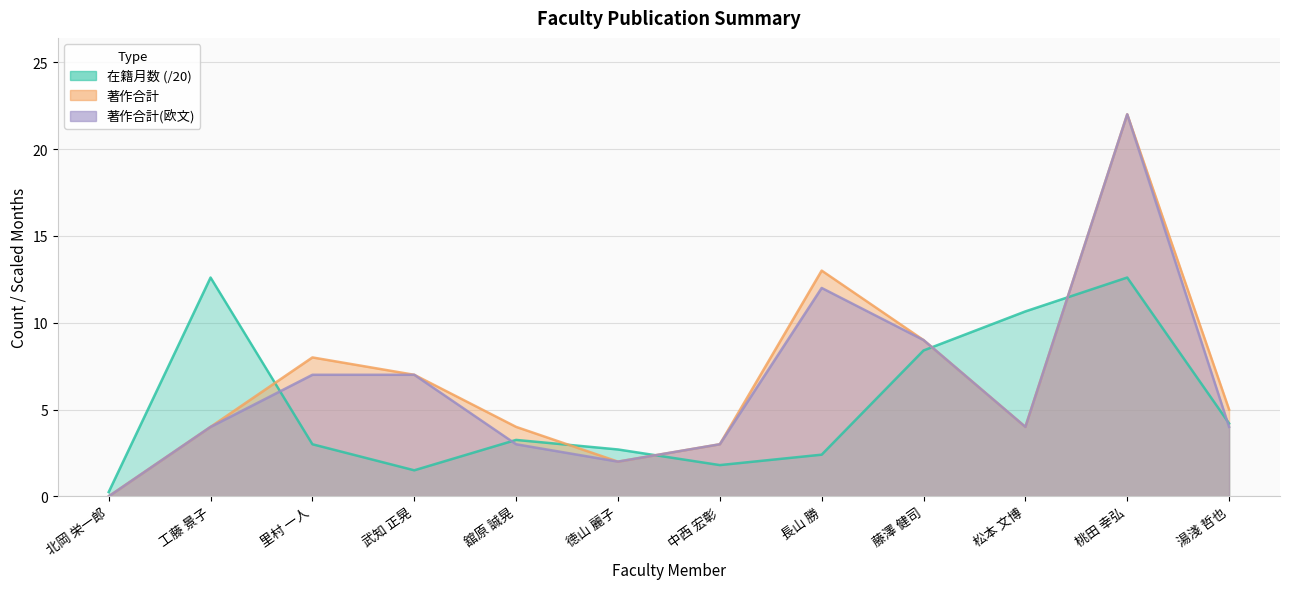

The value of 在籍月数 at 中西 宏彰 is 1.8. True or false?

True